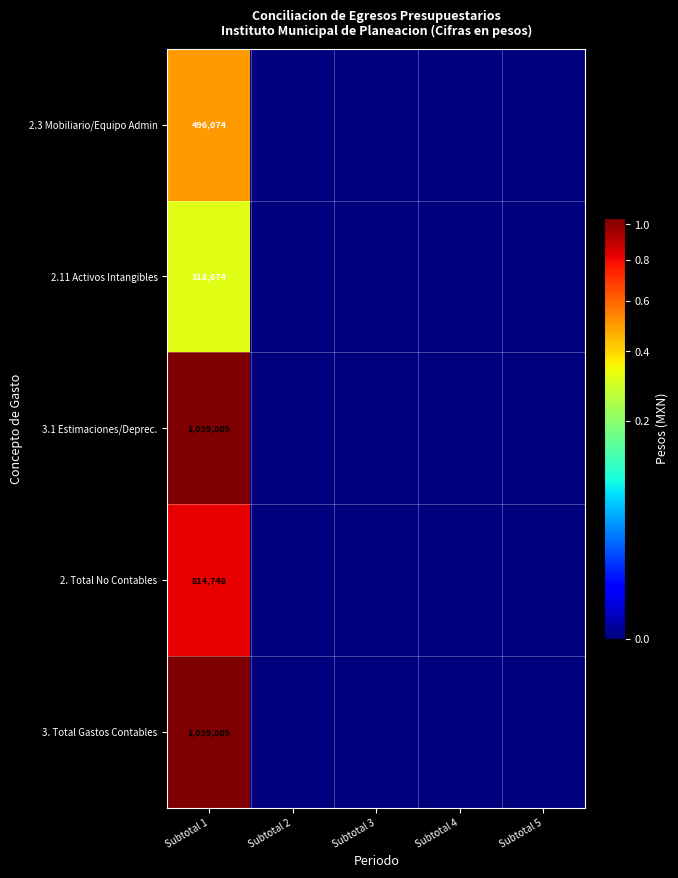

True or false: 2. Total No Contables has a value of 814748 at Subtotal 1.

True